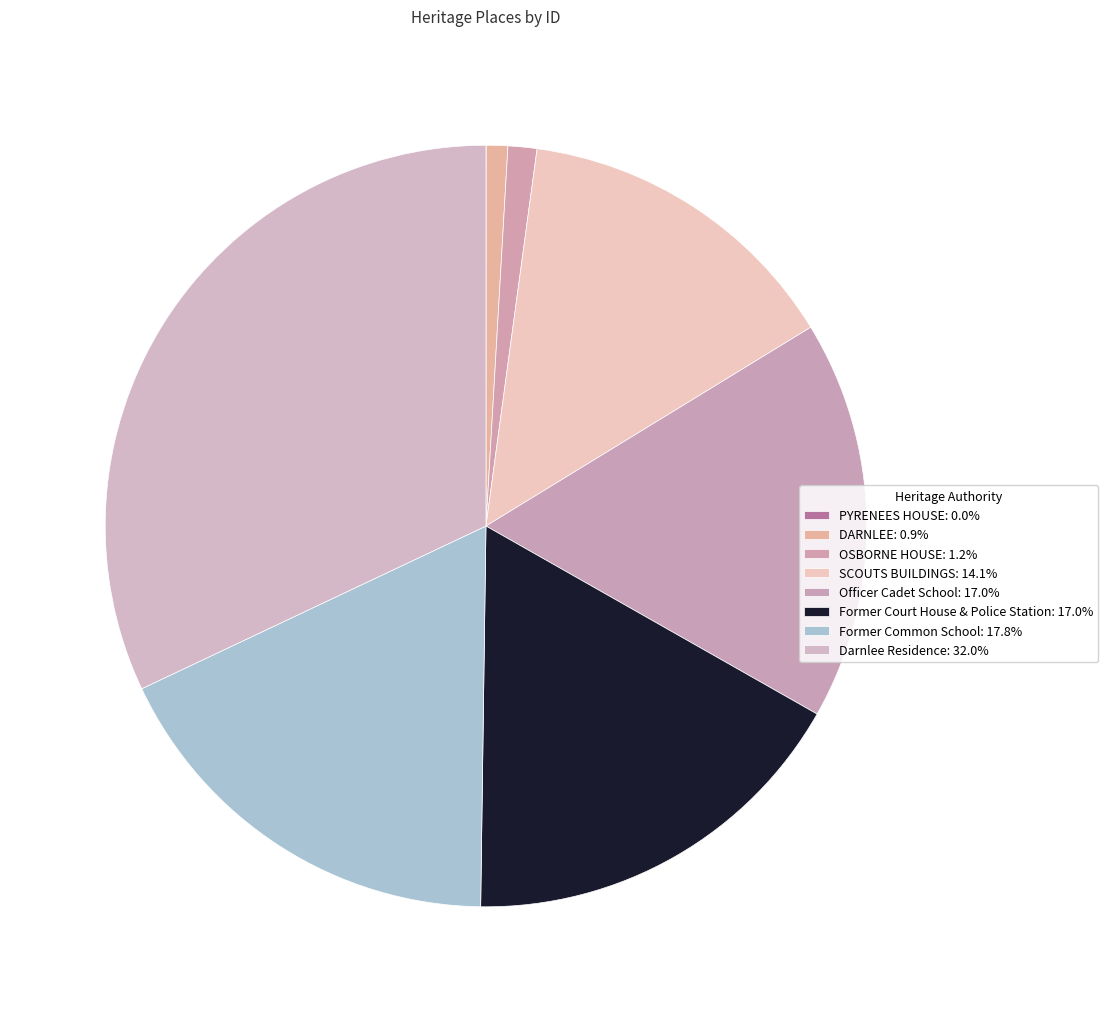

How many slices are in this pie chart?

8